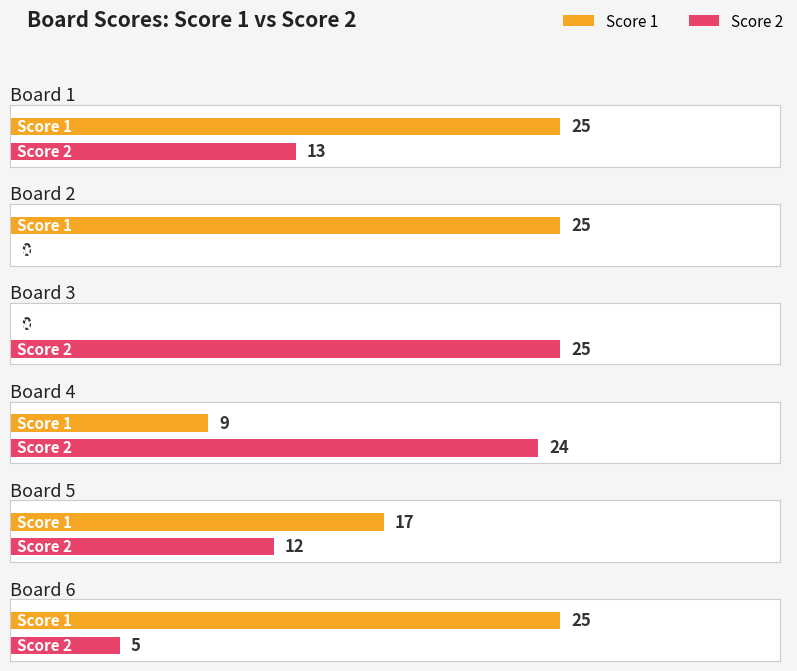

What is the sum of all Score 1 values?

101